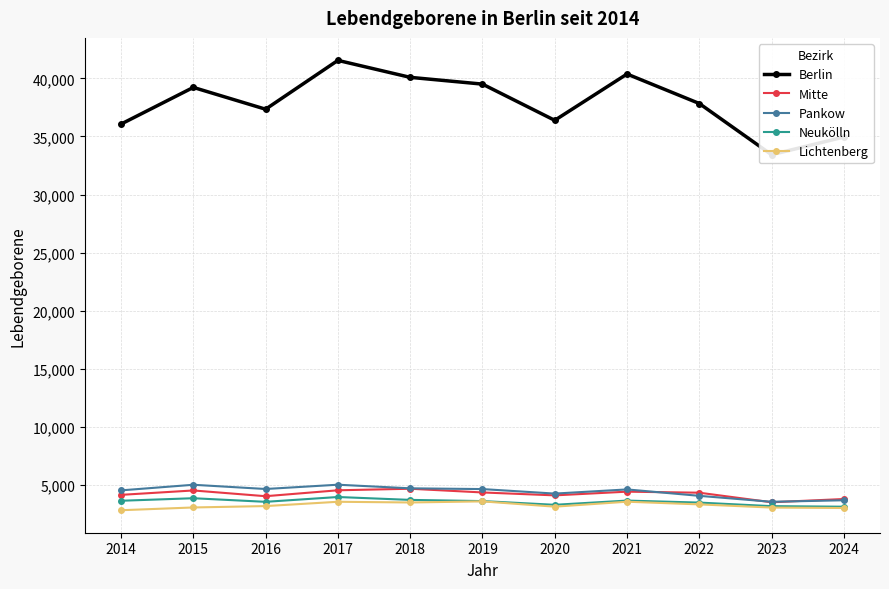

At how many categories does at least one series exceed 8141?

11